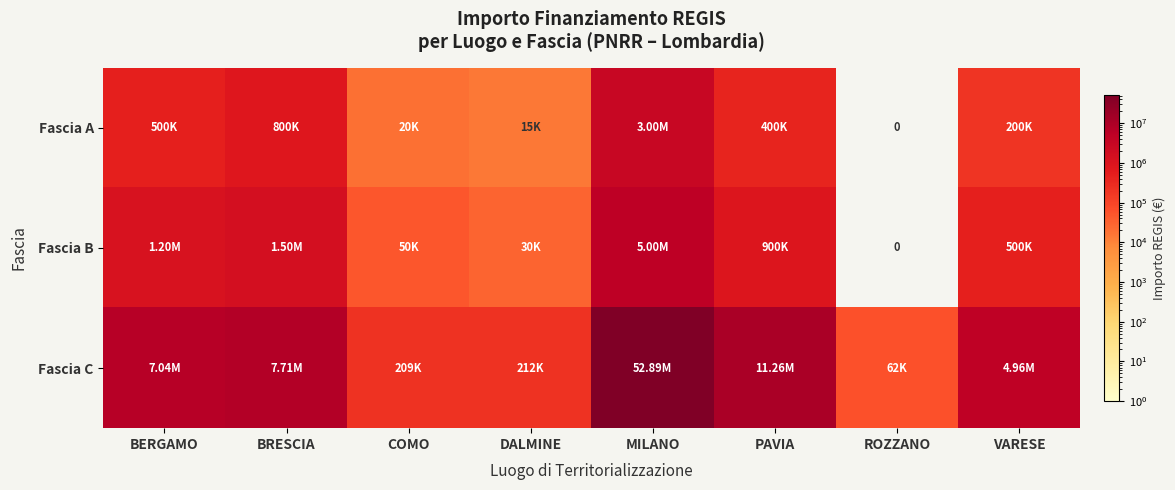

Where is Fascia C nearest to the value 26477414?

PAVIA